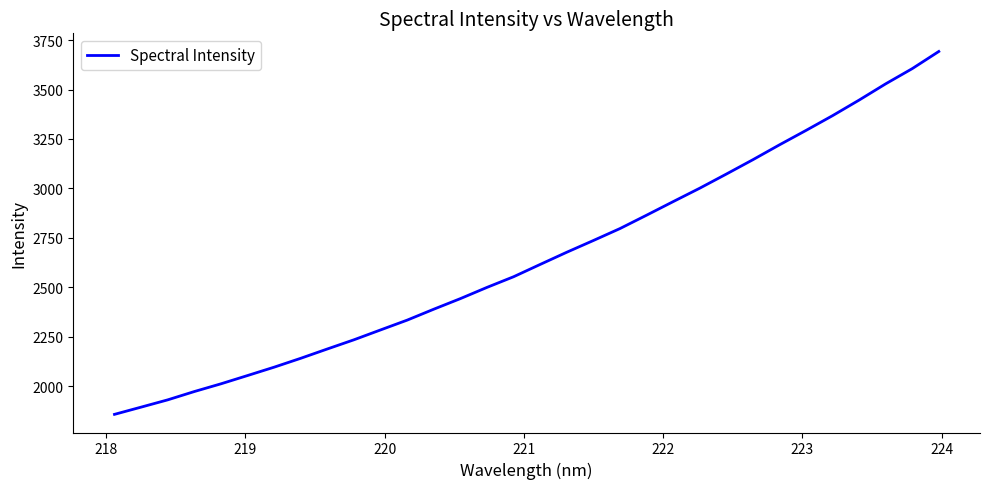

What is the difference between the maximum and minimum values?

1835.0